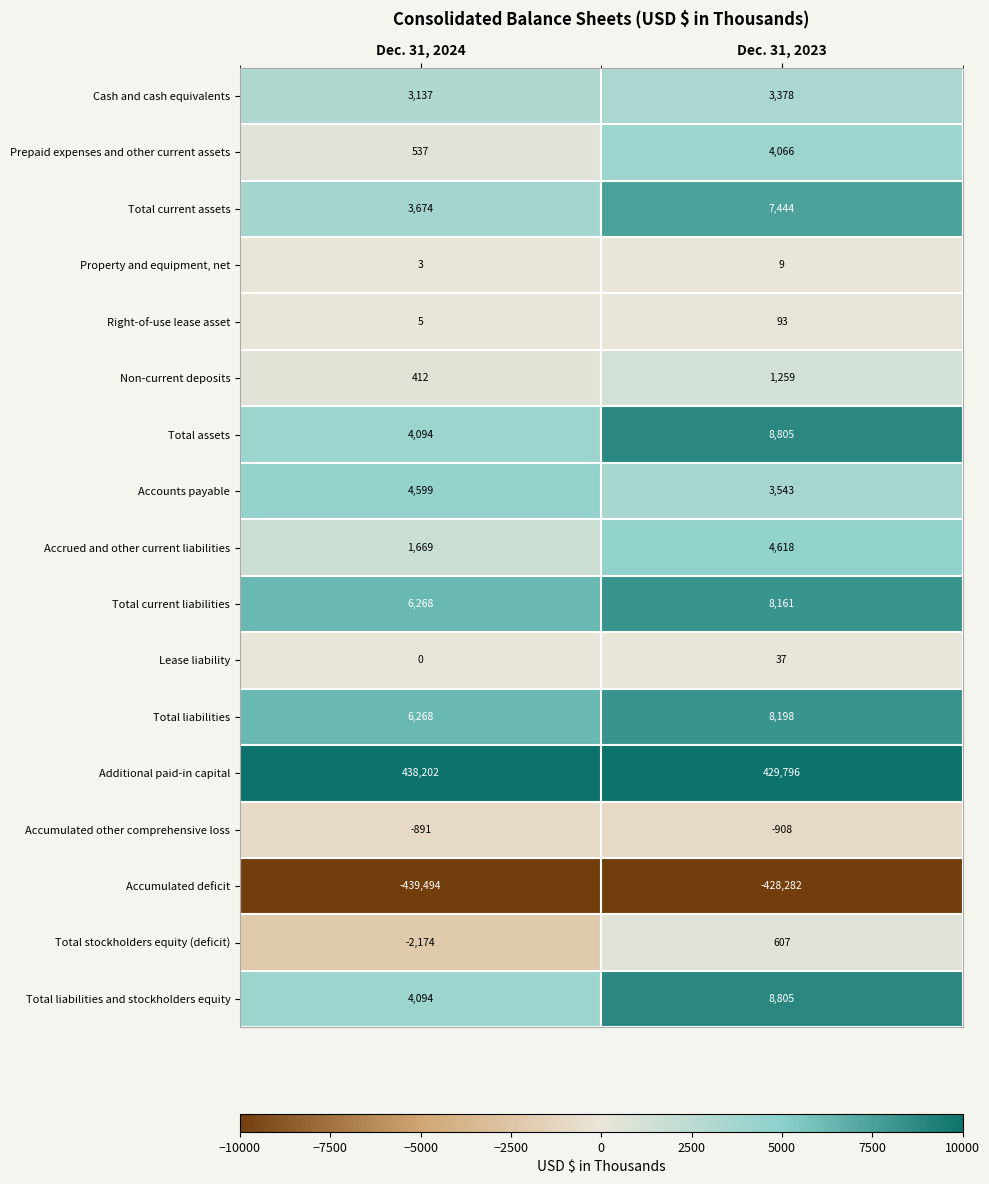

At how many categories does at least one series exceed 184973?

2